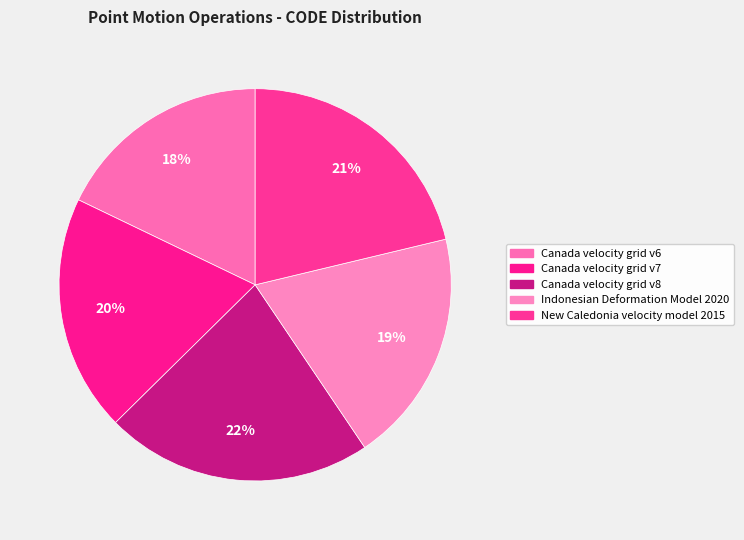

What is the smallest slice in the pie chart?

Canada velocity grid v6